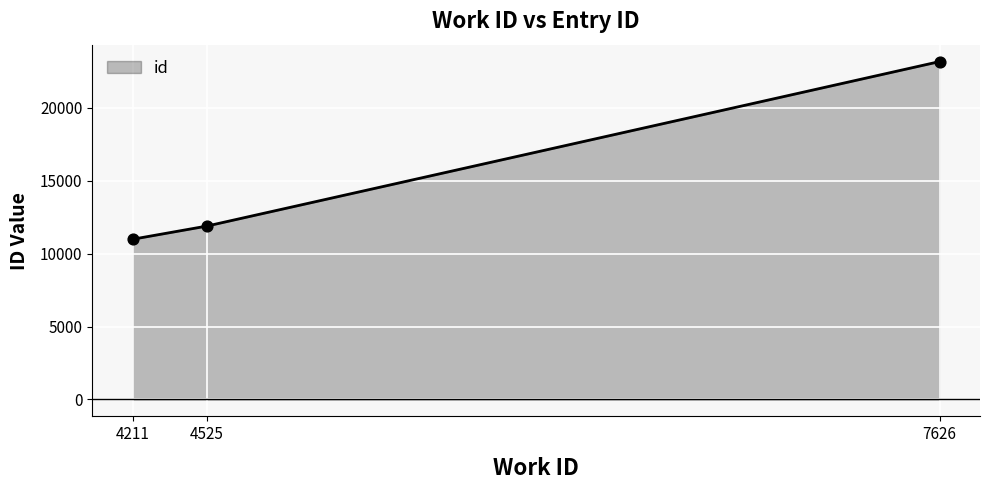

Approximately how many times larger is the value at 4211 compared to 4525?

0.9